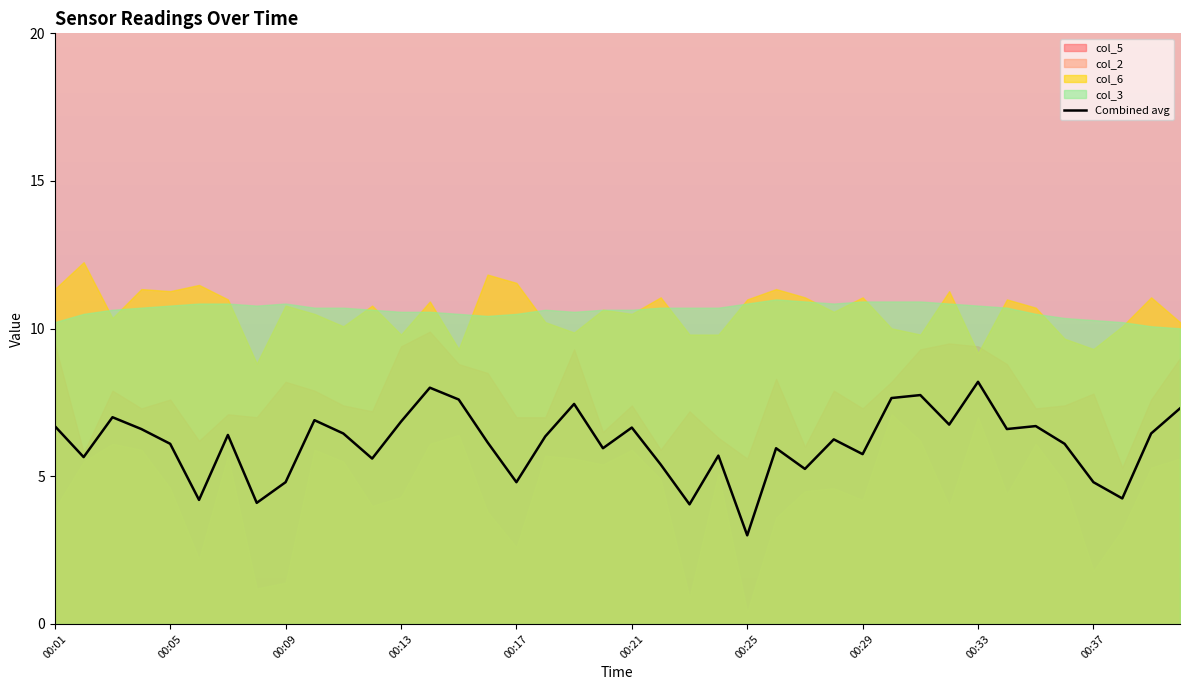

What is the difference between the maximum and minimum values?

5.2